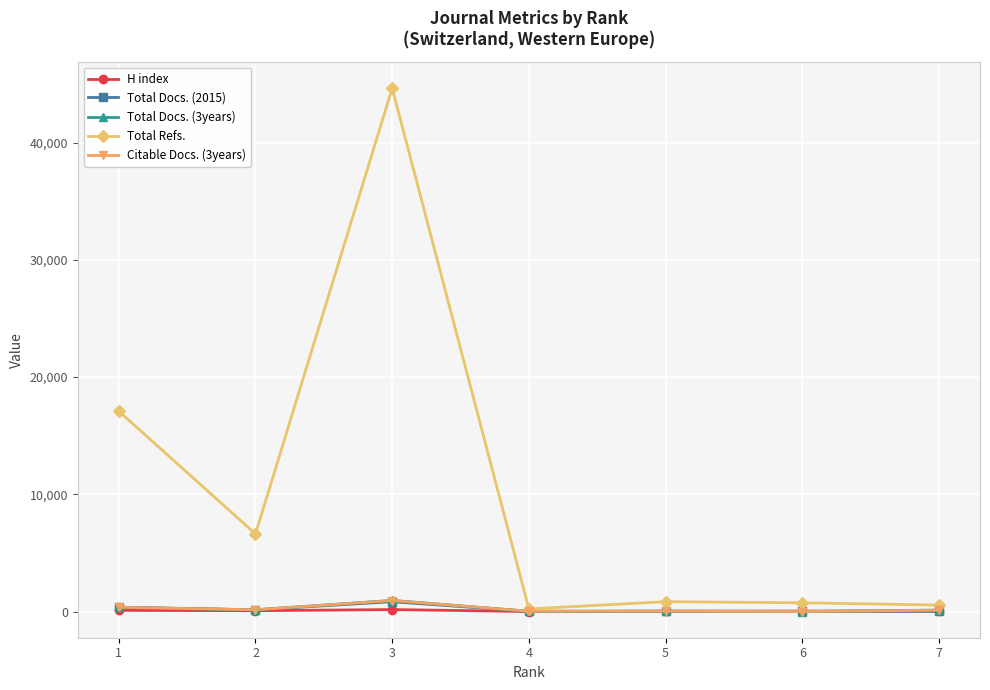

Where is the first local minimum for Total Refs.?

2